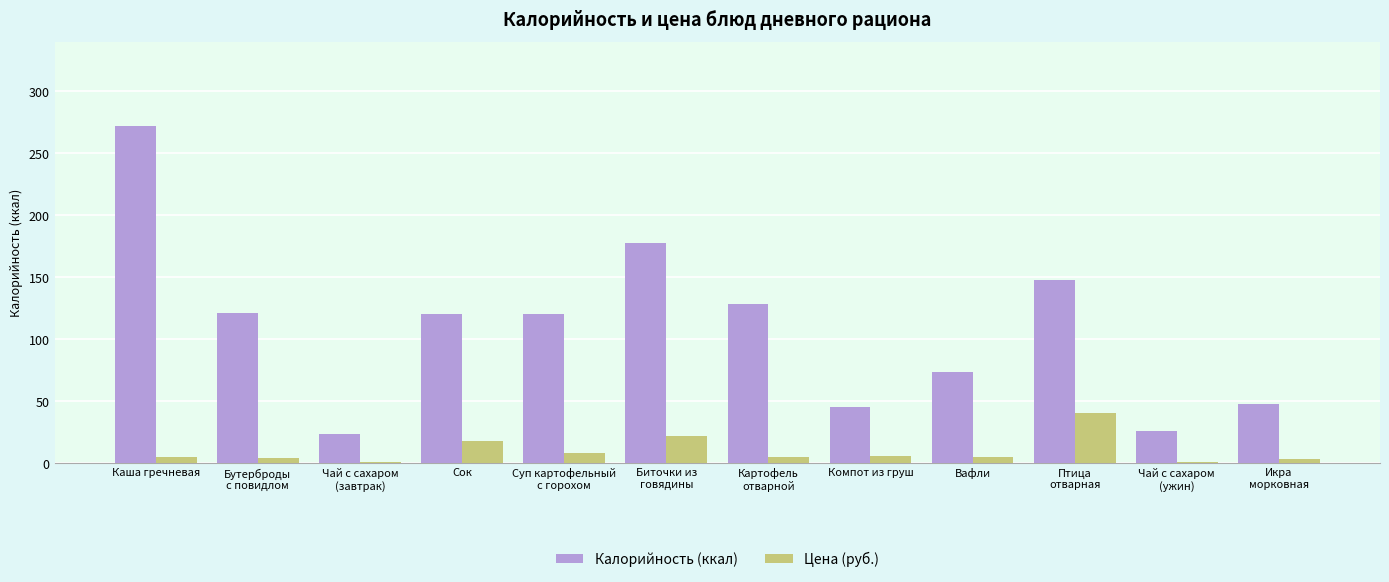

How many series are shown in this chart?

2